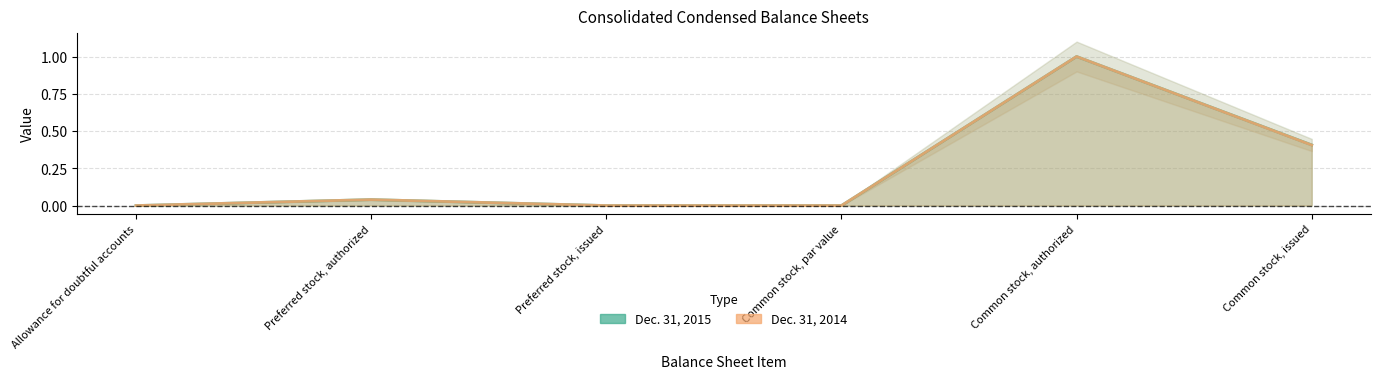

What is the label of the 3rd point from the left?

Preferred stock, issued